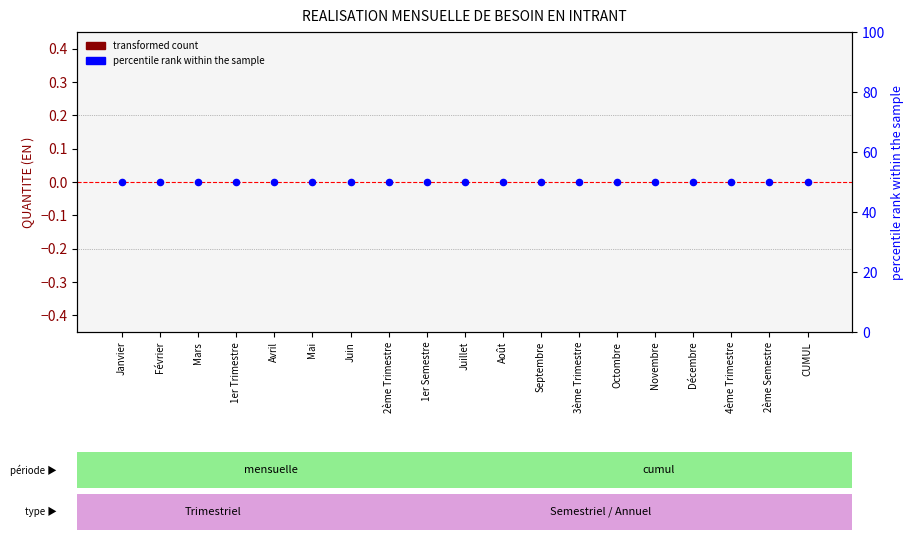

Which series reaches the minimum Y coordinate?

transformed count